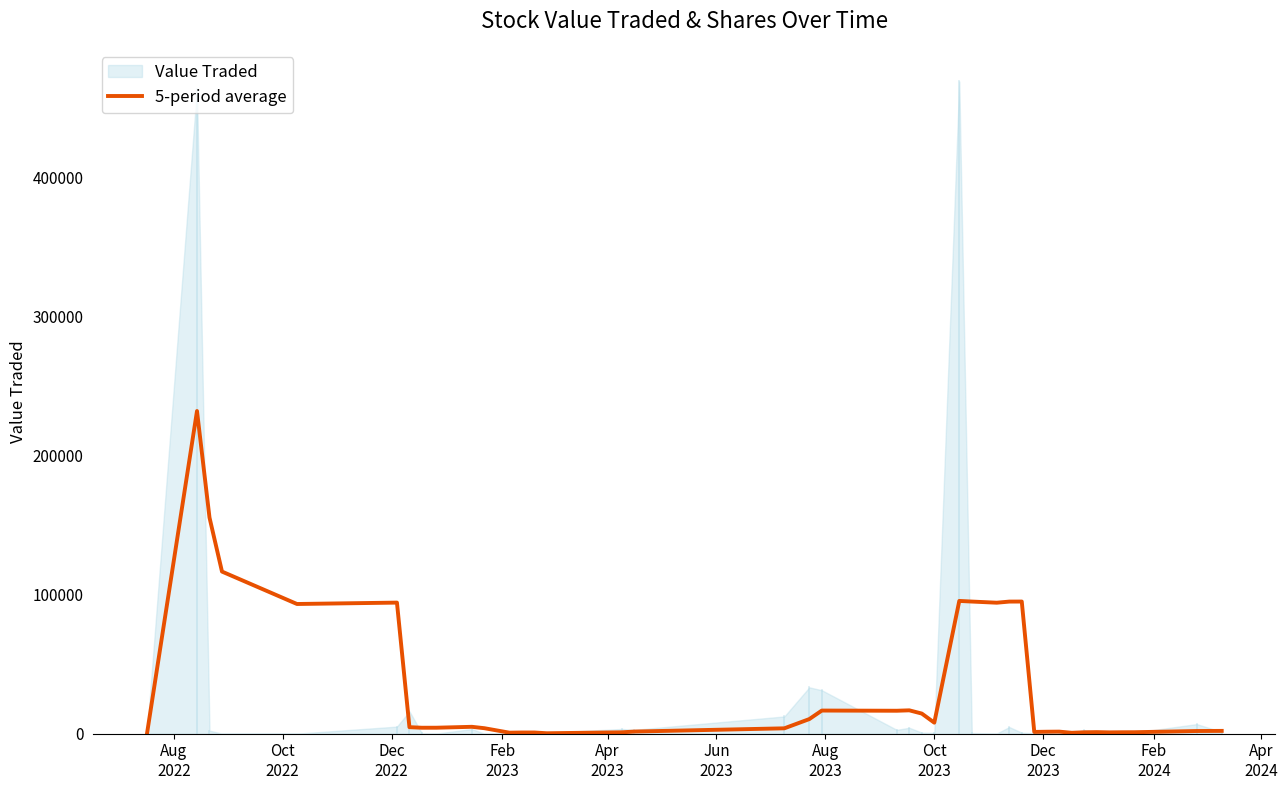

What is the average value?

32333.6